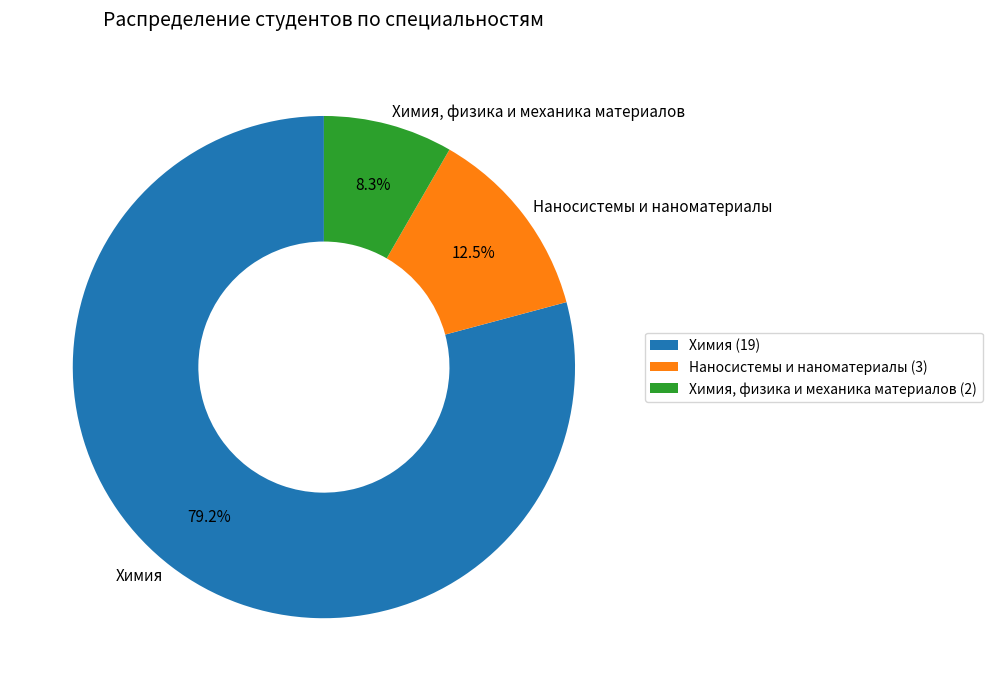

Approximately how many times larger is the value at Наносистемы и наноматериалы compared to Химия?

0.2